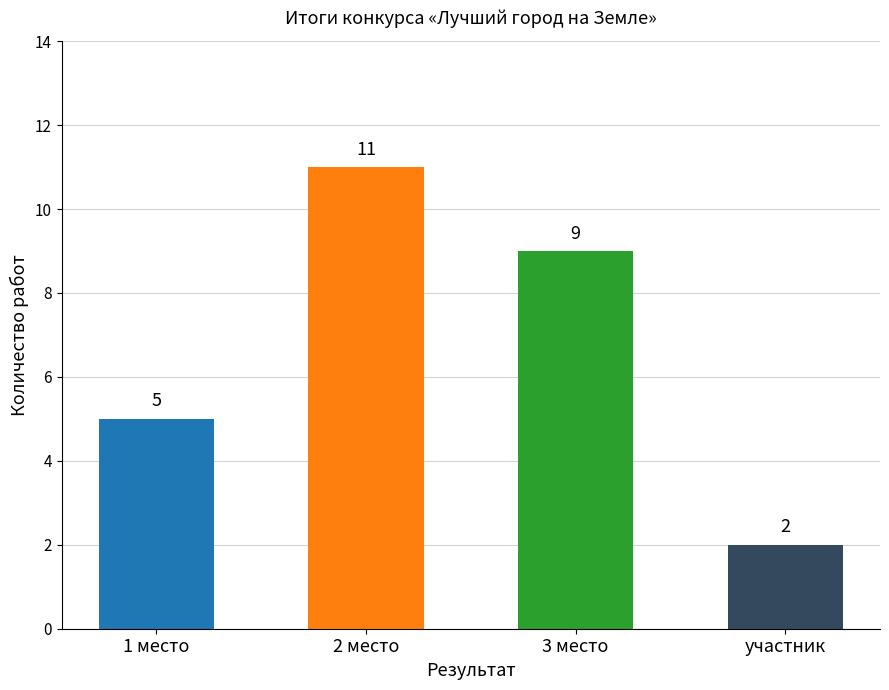

What is the label of the 1st bar from the right?

участник